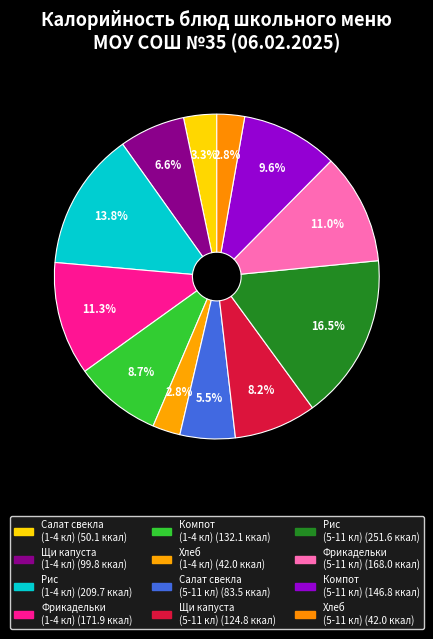

What is the smallest slice in the pie chart?

Хлеб ржаной (1-4 кл)